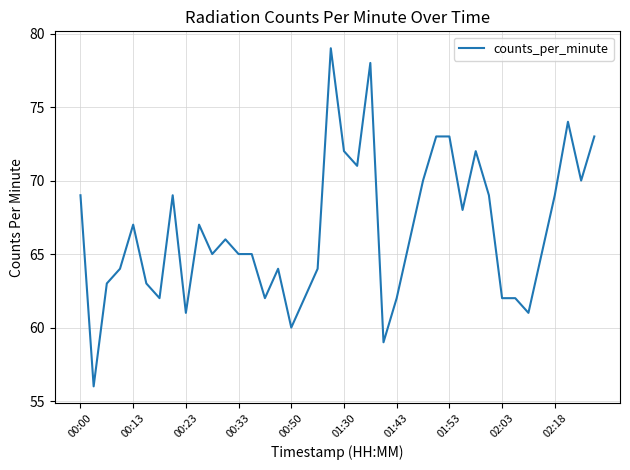

What is the difference between the maximum and minimum values?

23